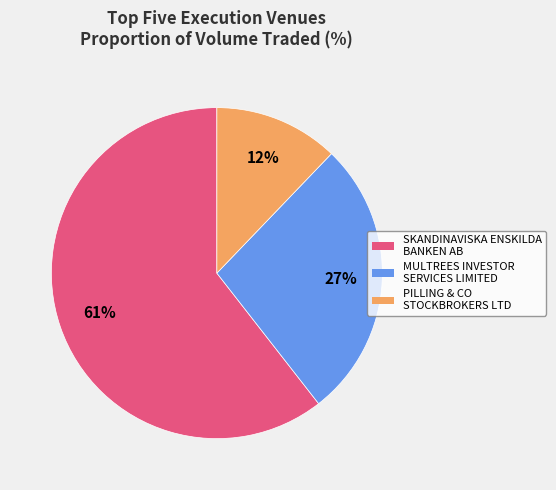

Is it true that SKANDINAVISKA ENSKILDA BANKEN AB is 52% of the pie?

False